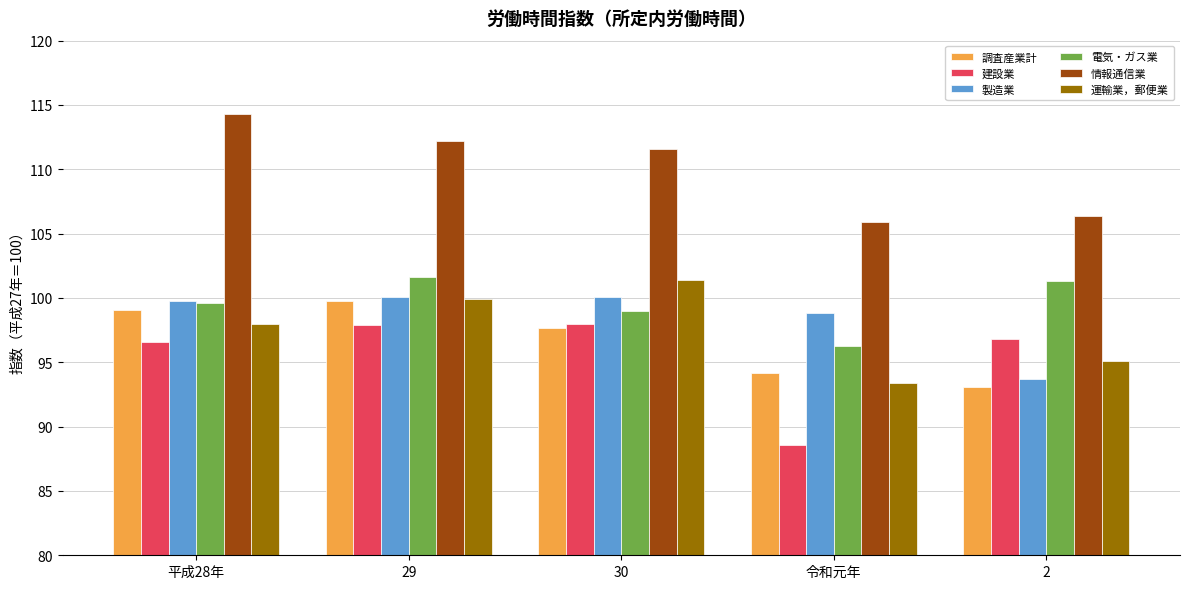

What is the highest value of the 建設業 series?

98.0